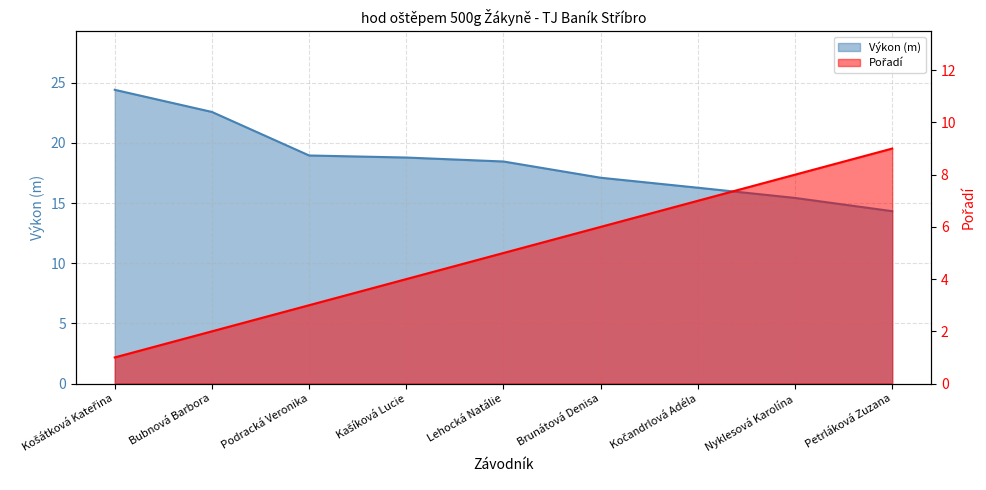

What is the highest value of the Výkon series?

24.4